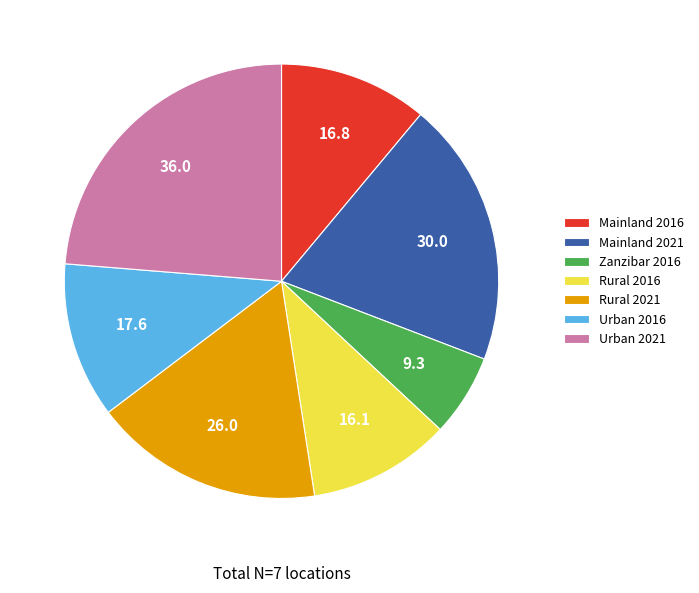

How many slices are in this pie chart?

7